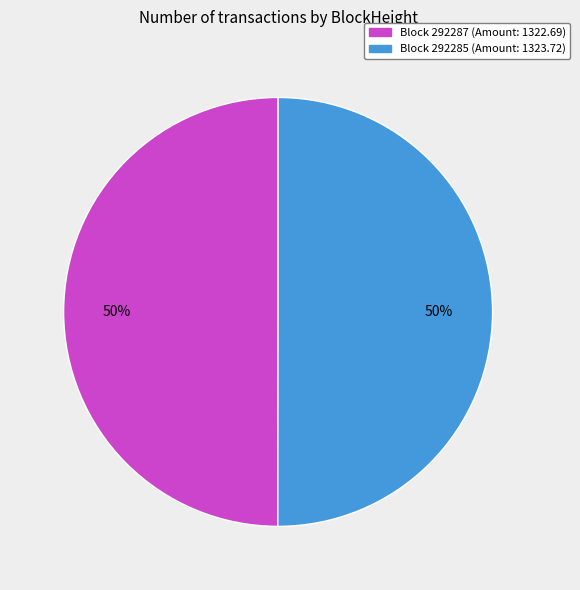

To the nearest percent, what is the average slice percentage?

50%